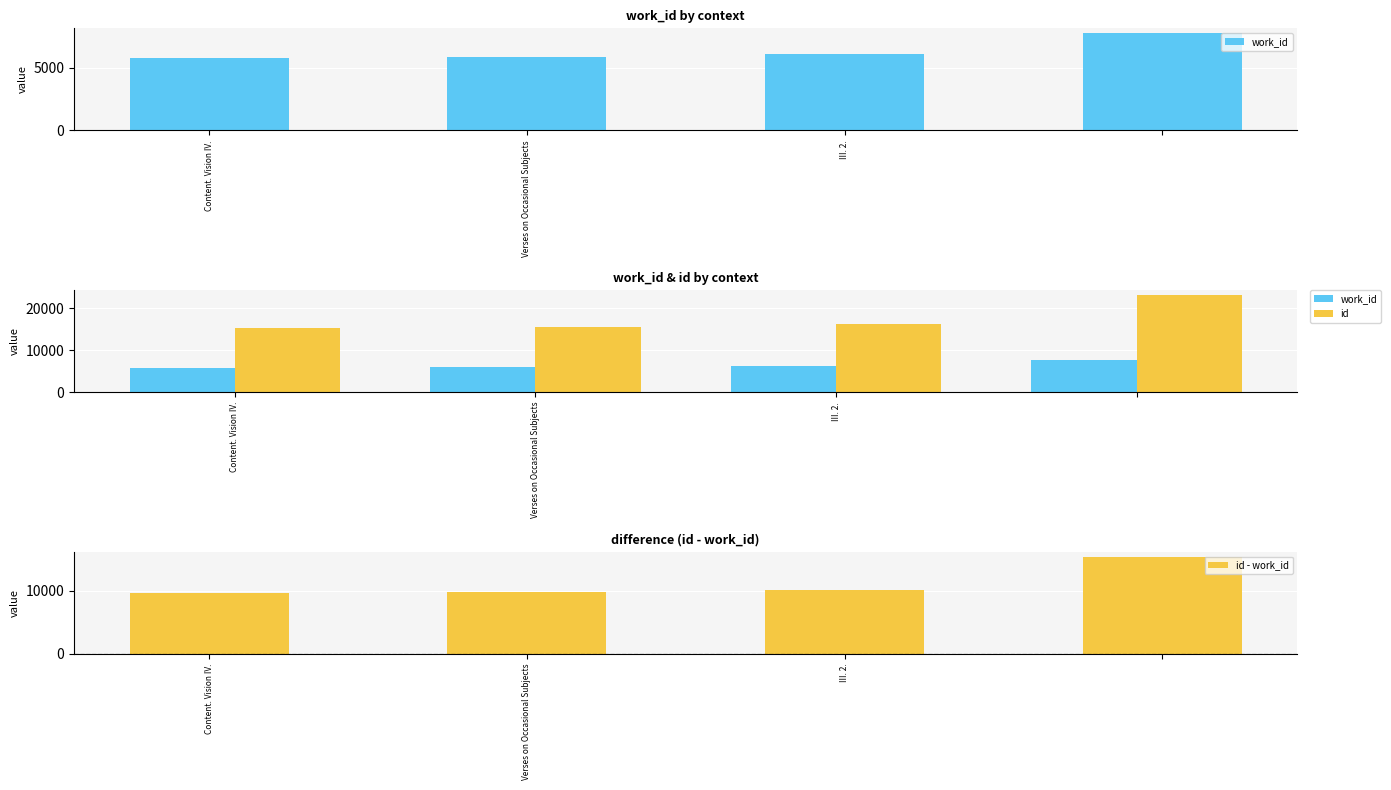

What position from the right is Content. Vision IV.?

4